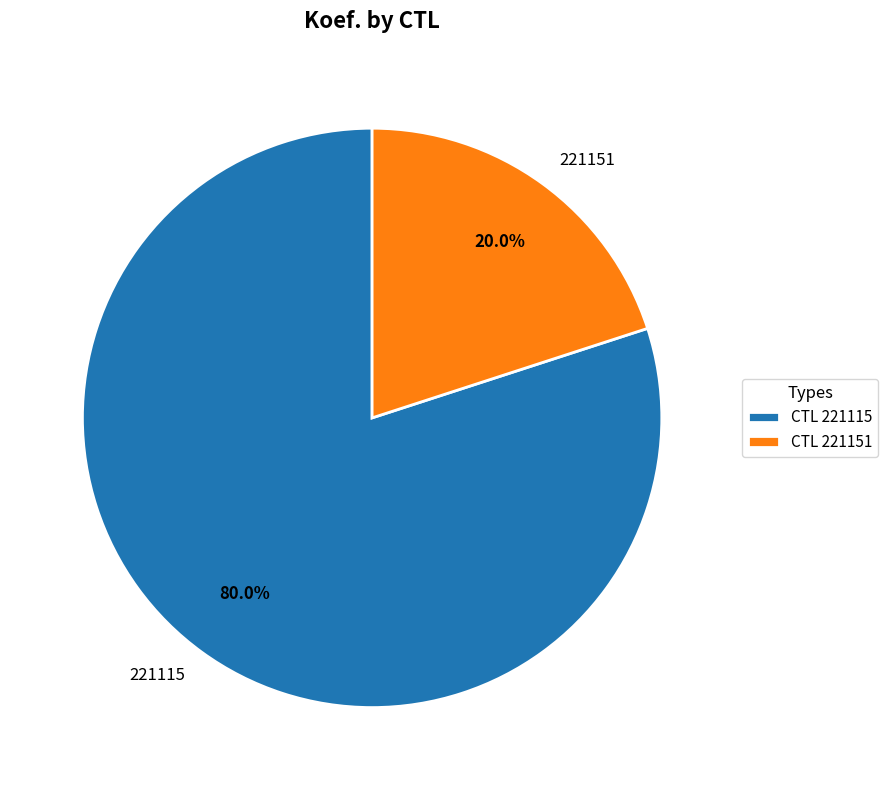

Which has a higher value, 221115 or 221151?

221115